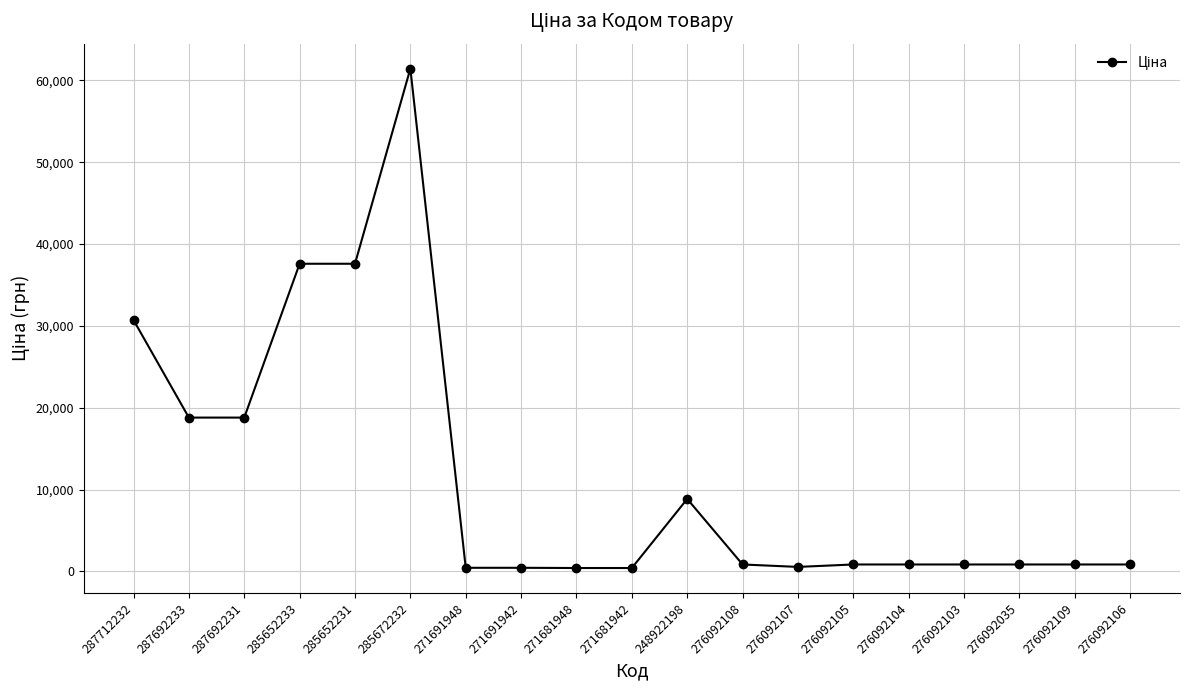

What is the difference between the maximum and minimum values?

61017.7